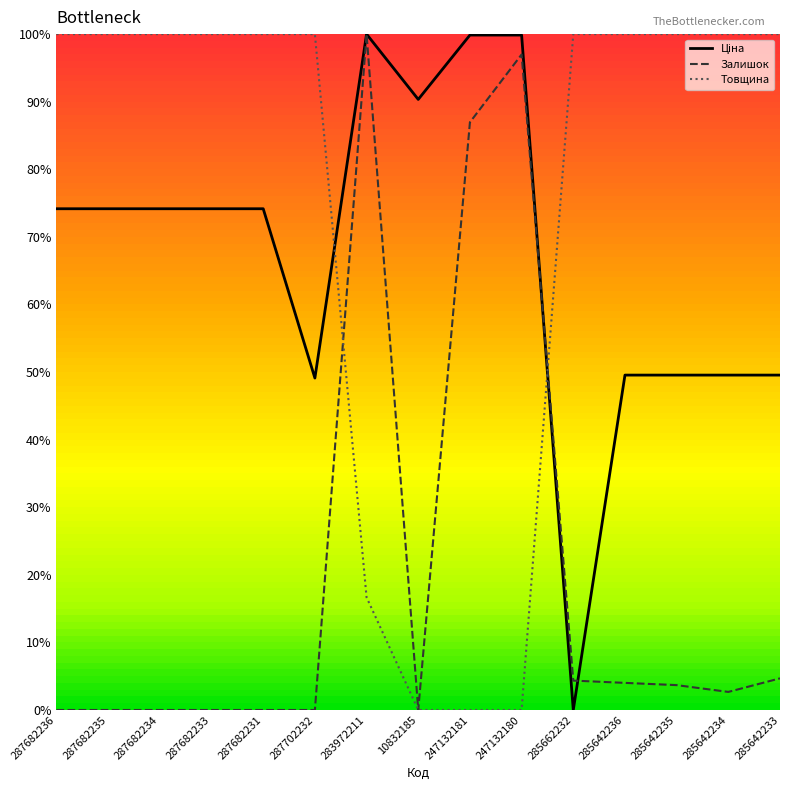

What is the difference between the maximum and minimum values in the Товщина series?

100.0